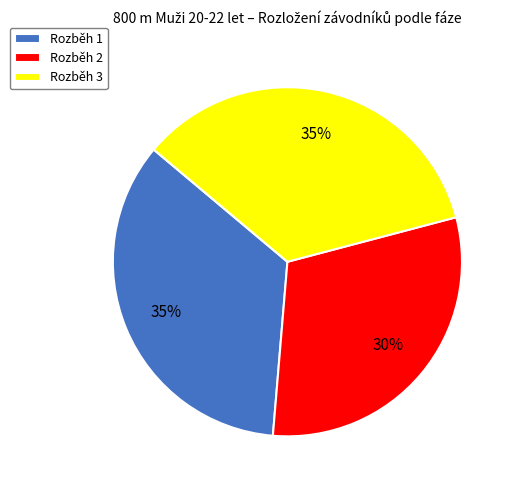

Between Rozběh 2 and Rozběh 3, which is larger?

Rozběh 3